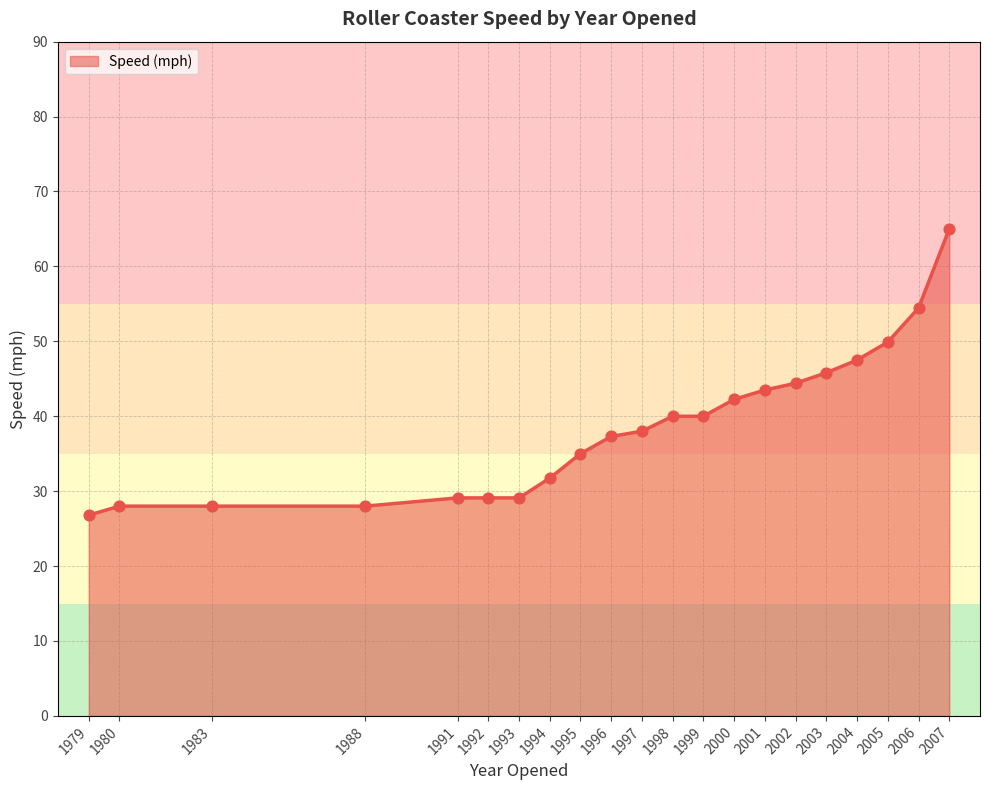

Between 1995 and 1994, which is larger?

1995